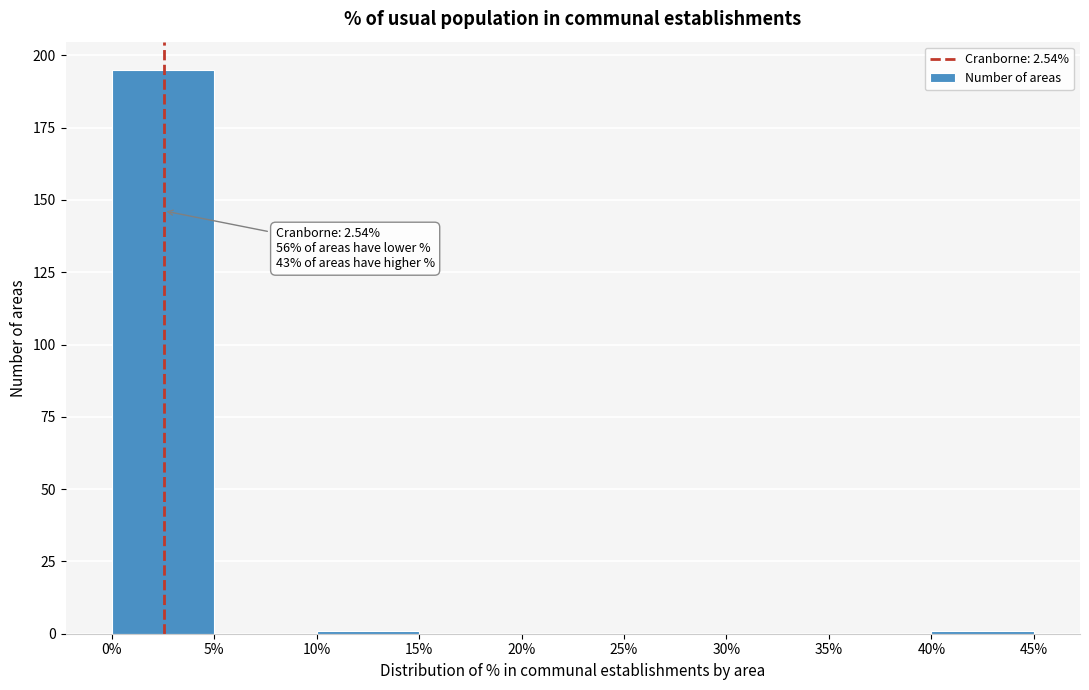

Which range on the x-axis has the tallest bar?

0% to 5%